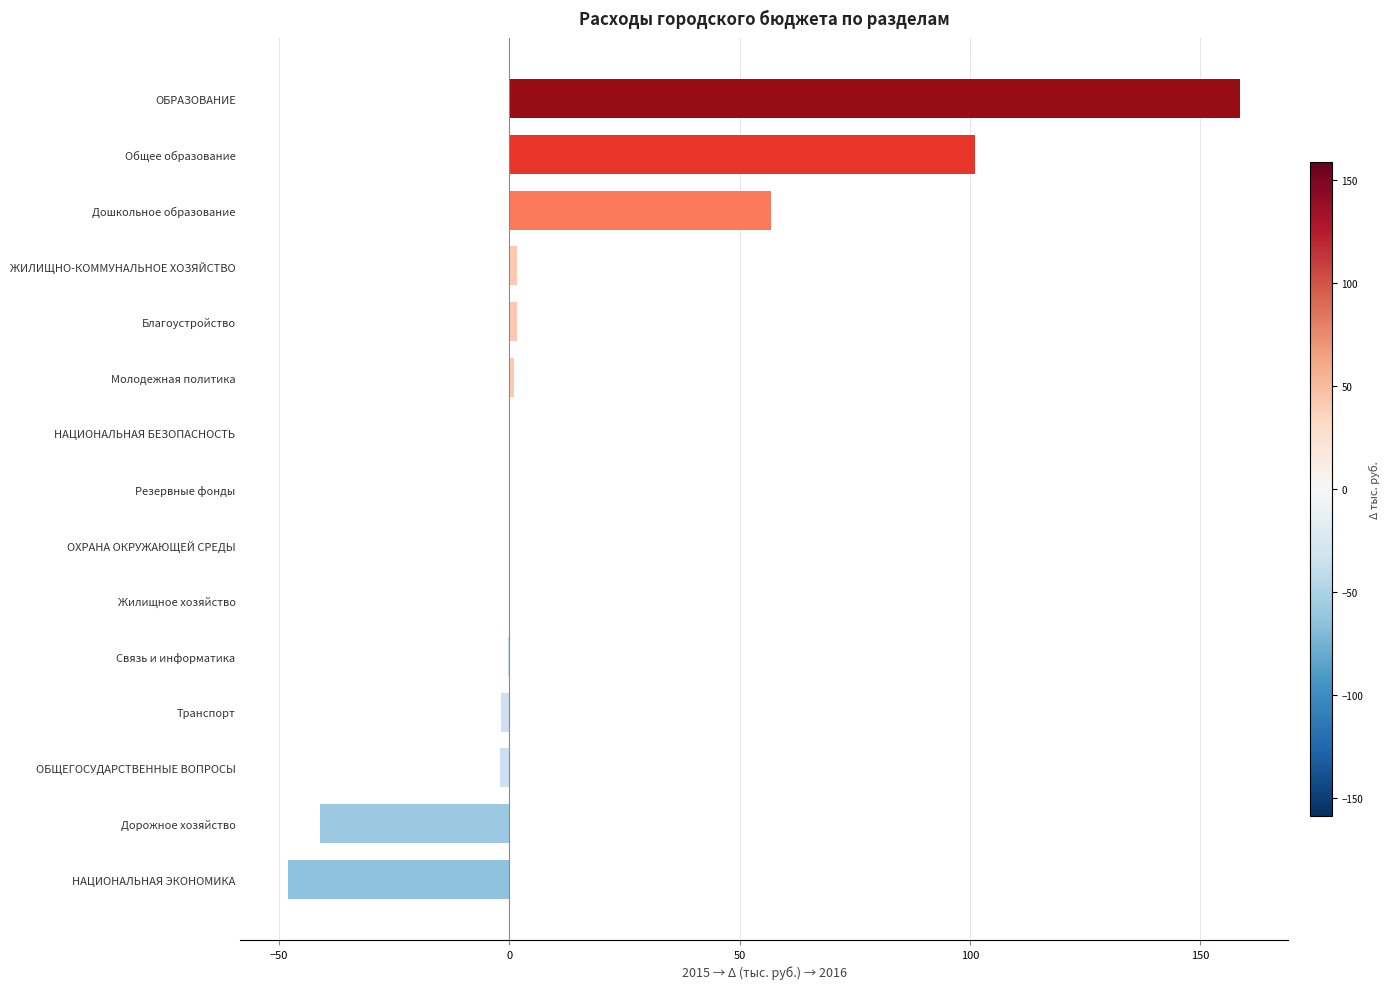

Between Благоустройство and Дорожное хозяйство, which is larger?

Благоустройство